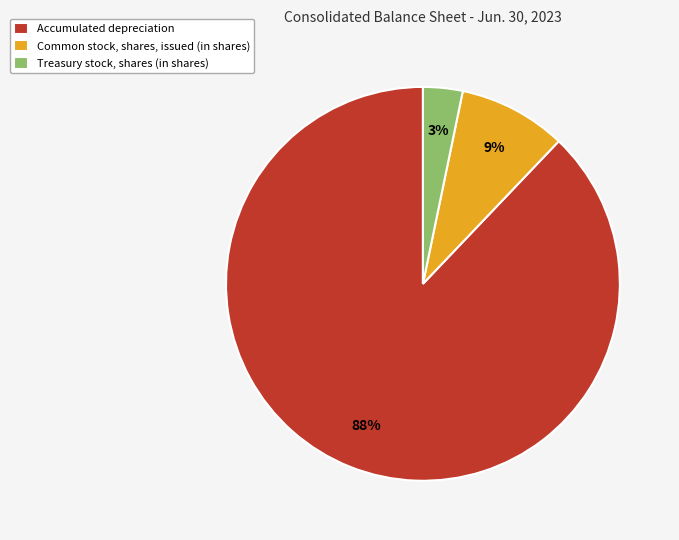

To the nearest percent, what is the difference between the Common stock, shares, issued (in shares) and Treasury stock, shares (in shares) slice percentages?

6%